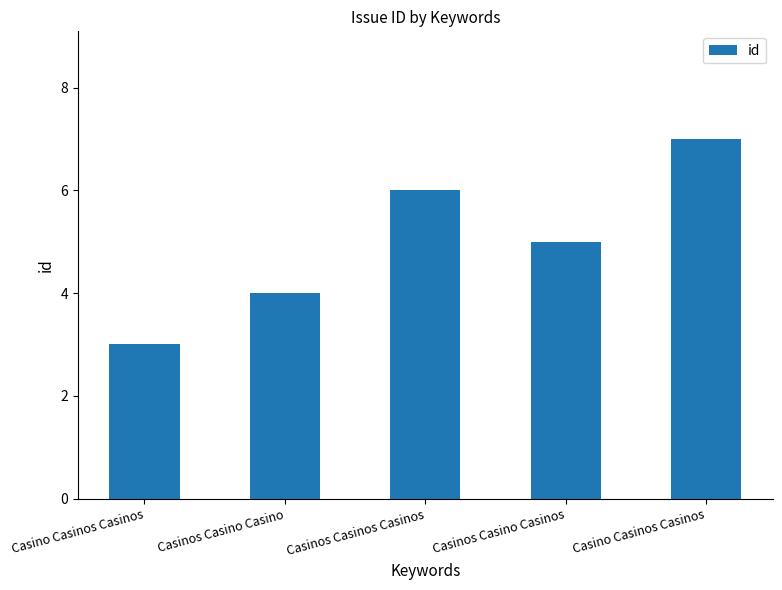

How many values are below 5?

2